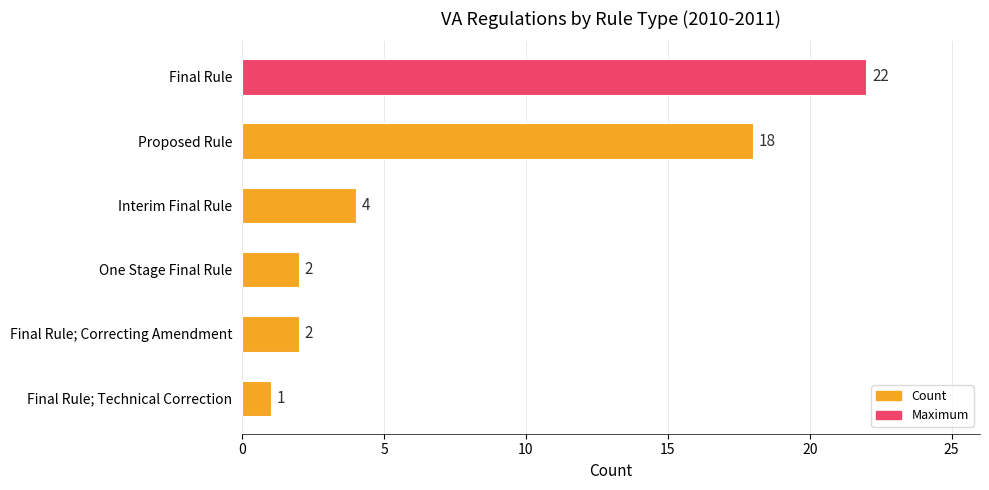

Read the value at Final Rule, to the nearest 10.

20